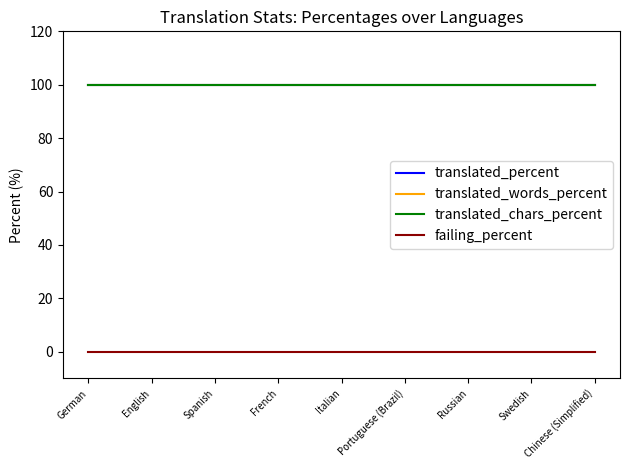

Does the chart display data point markers on the line(s)?

No